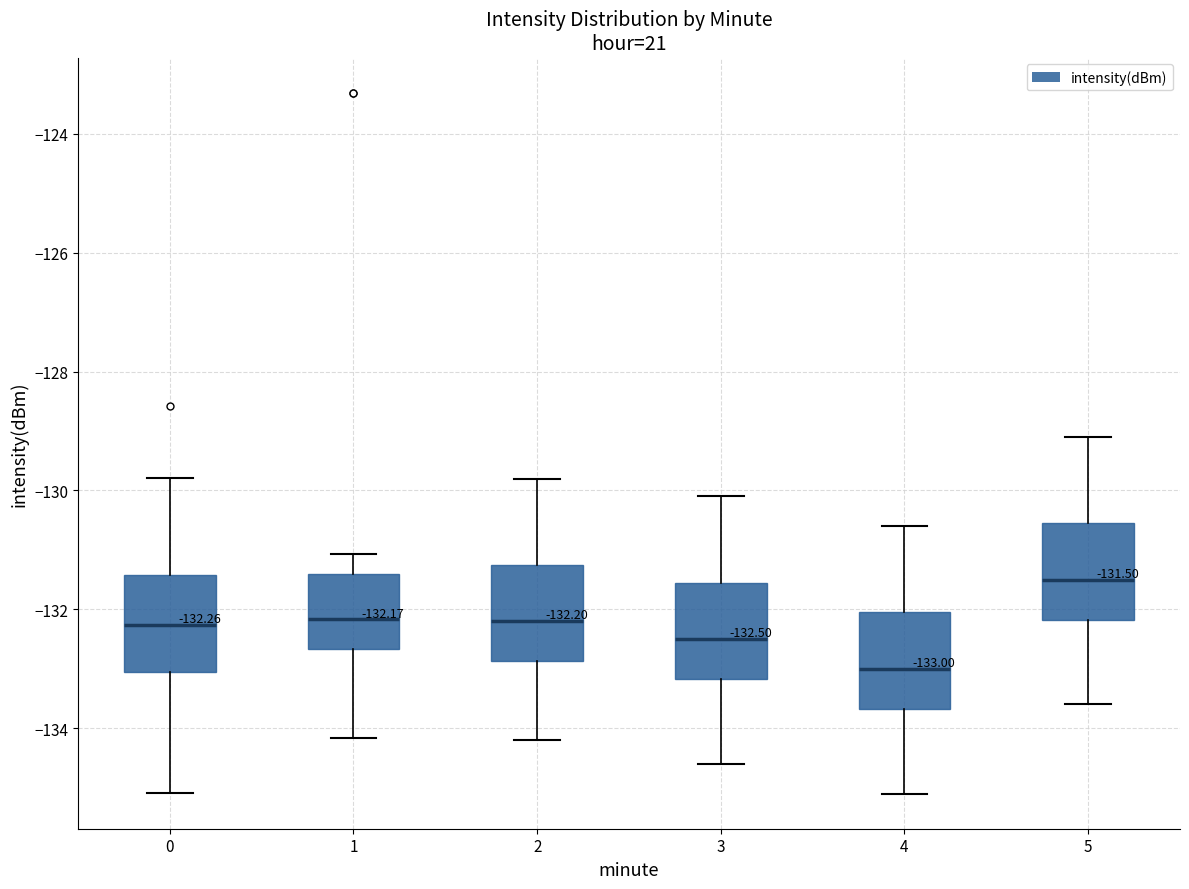

Which box's median line is the lowest?

4